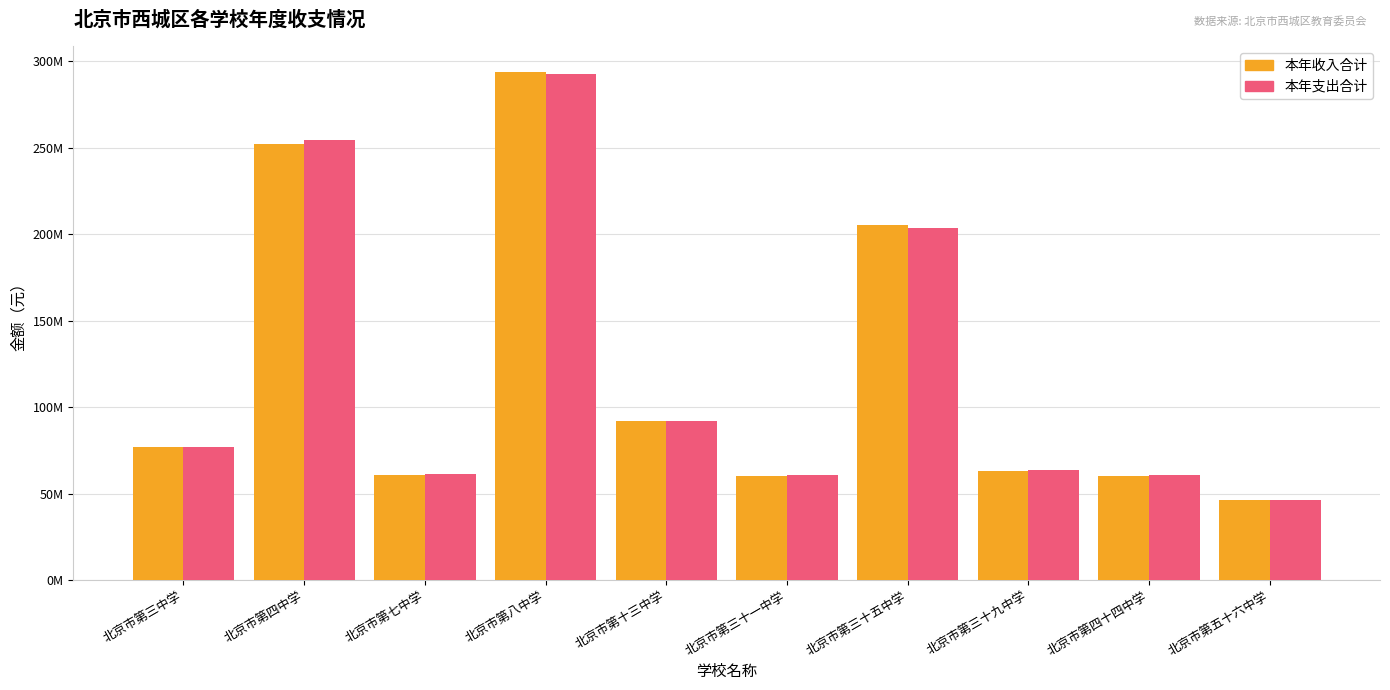

Reading left to right, transcribe all the data shown in this chart.

本年收入合计: 北京市第三中学=76740994.9	北京市第四中学=252061326.8	北京市第七中学=60694273.4	北京市第八中学=293921214.1	北京市第十三中学=91784986.3	北京市第三十一中学=60185943.4	北京市第三十五中学=205494949.4	北京市第三十九中学=63242035.6	北京市第四十四中学=60282864.0	北京市第五十六中学=46283759.9
本年支出合计: 北京市第三中学=76822280.8	北京市第四中学=254342682.3	北京市第七中学=61111085.8	北京市第八中学=292422319.8	北京市第十三中学=92197552.1	北京市第三十一中学=60859843.0	北京市第三十五中学=203757478.0	北京市第三十九中学=63568807.9	北京市第四十四中学=60783638.3	北京市第五十六中学=46276374.9